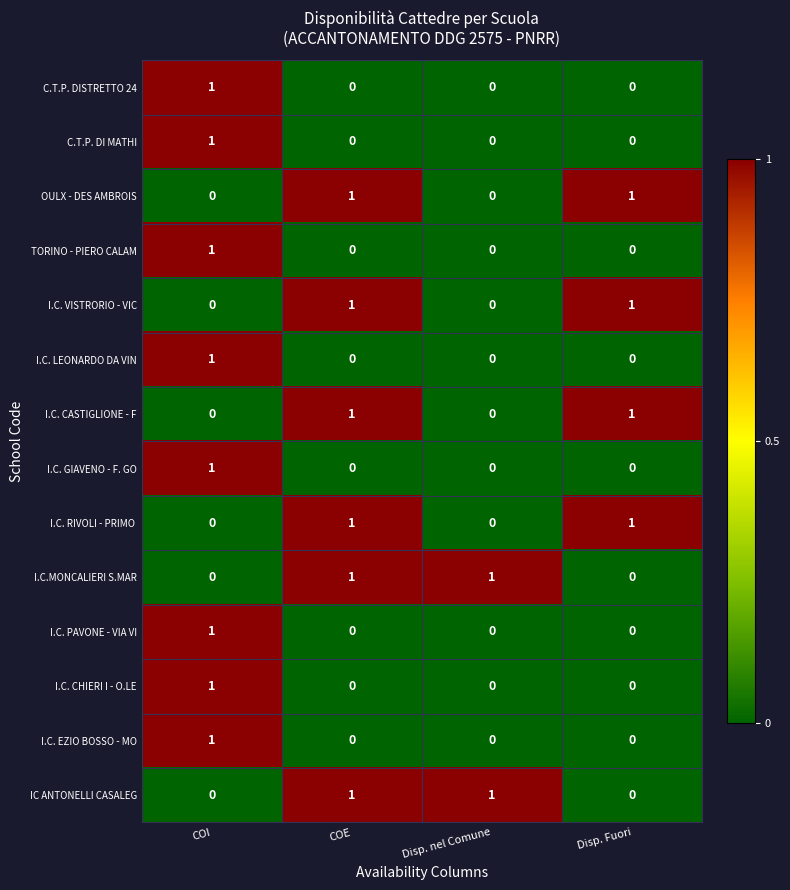

How many positive values does the I.C. CHIERI I - O.LE series have?

1